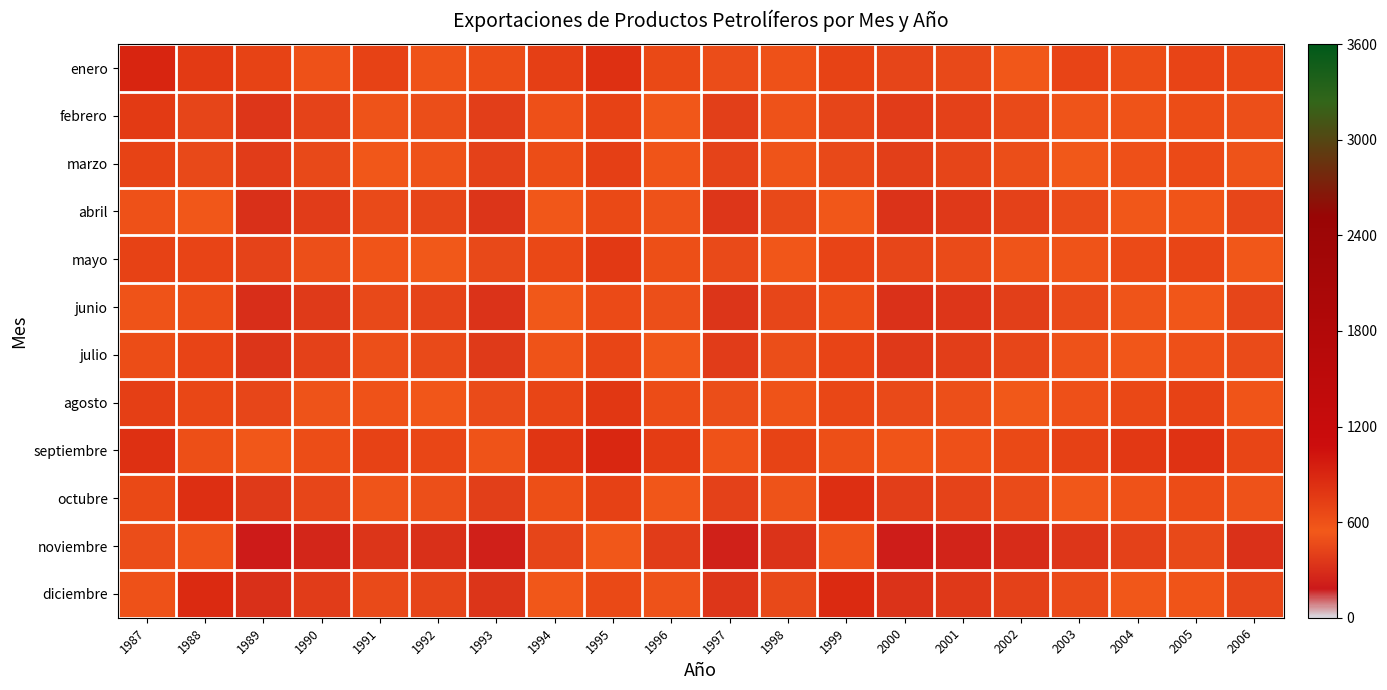

List the series in order of their peak value, highest first.

enero, septiembre, diciembre, octubre, agosto, mayo, febrero, marzo, julio, abril, junio, noviembre